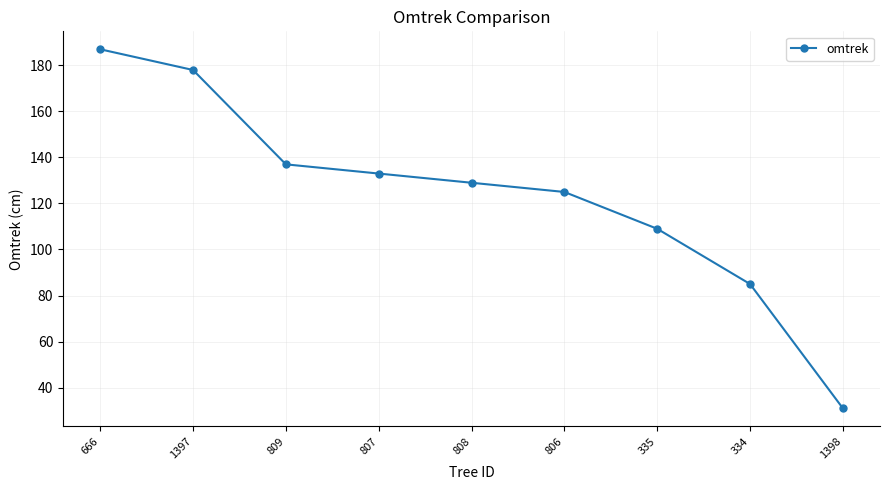

At which category does the chart reach its minimum across all series?

1398